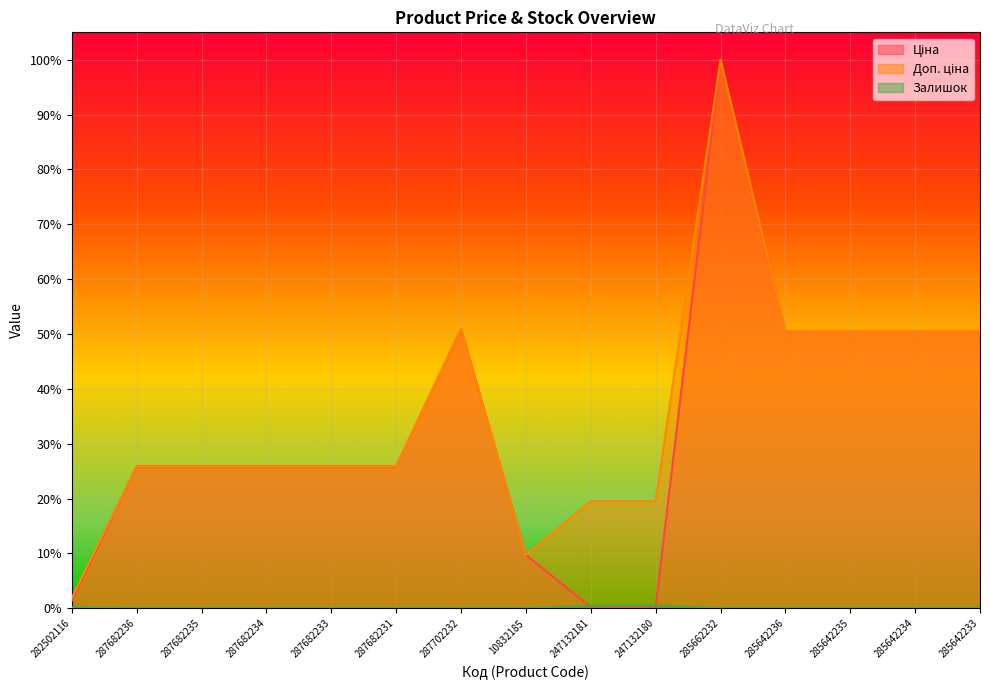

True or false: Ціна has more than 1 points higher than both neighbors.

True